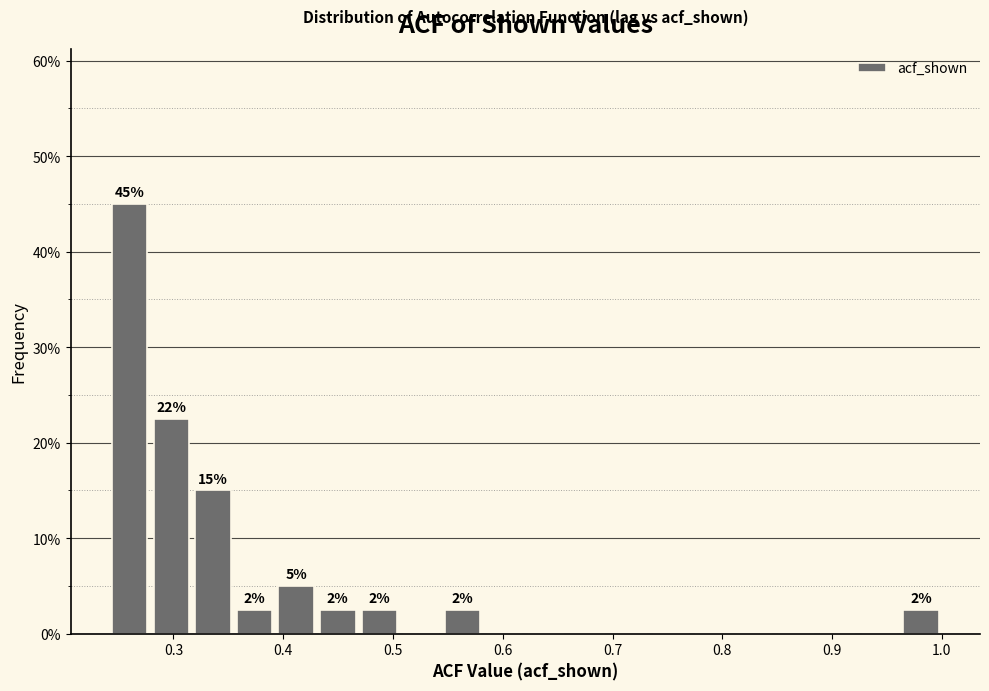

Read against the x-axis, roughly where is the centre of the tallest bar?

0.26